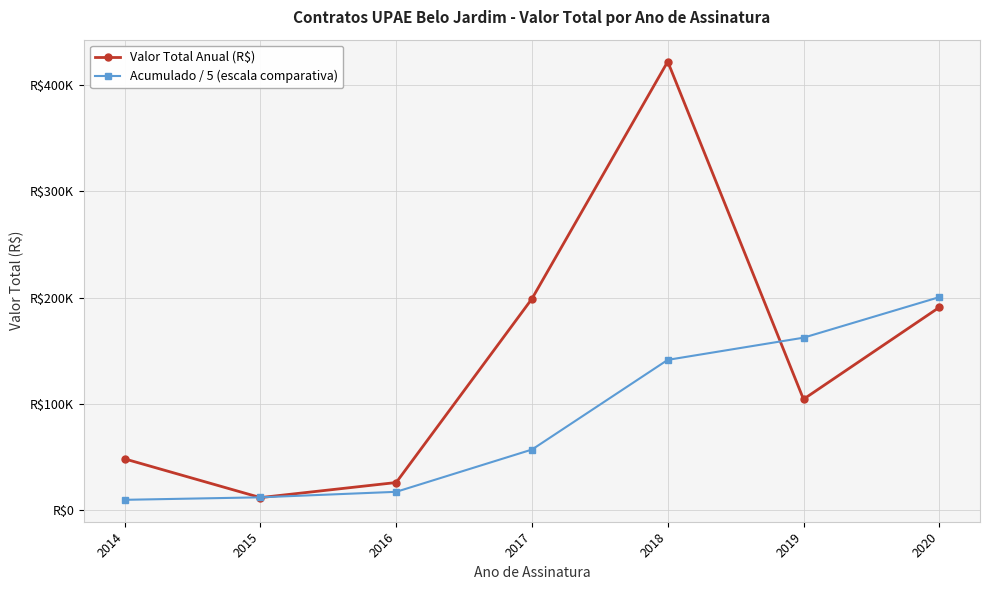

What are all the series names shown in the legend?

Valor Total Anual (R$), Acumulado / 5 (escala comparativa)